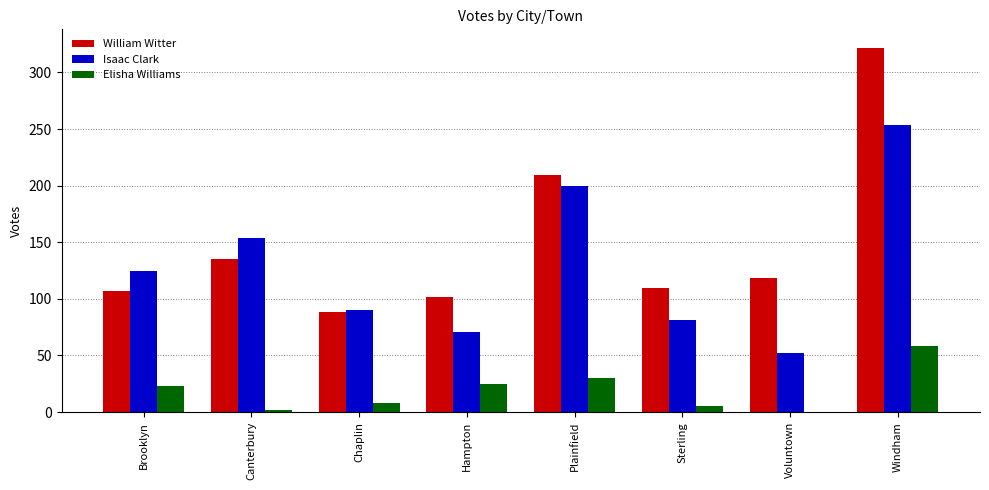

Which series has the largest total across all categories?

William Witter